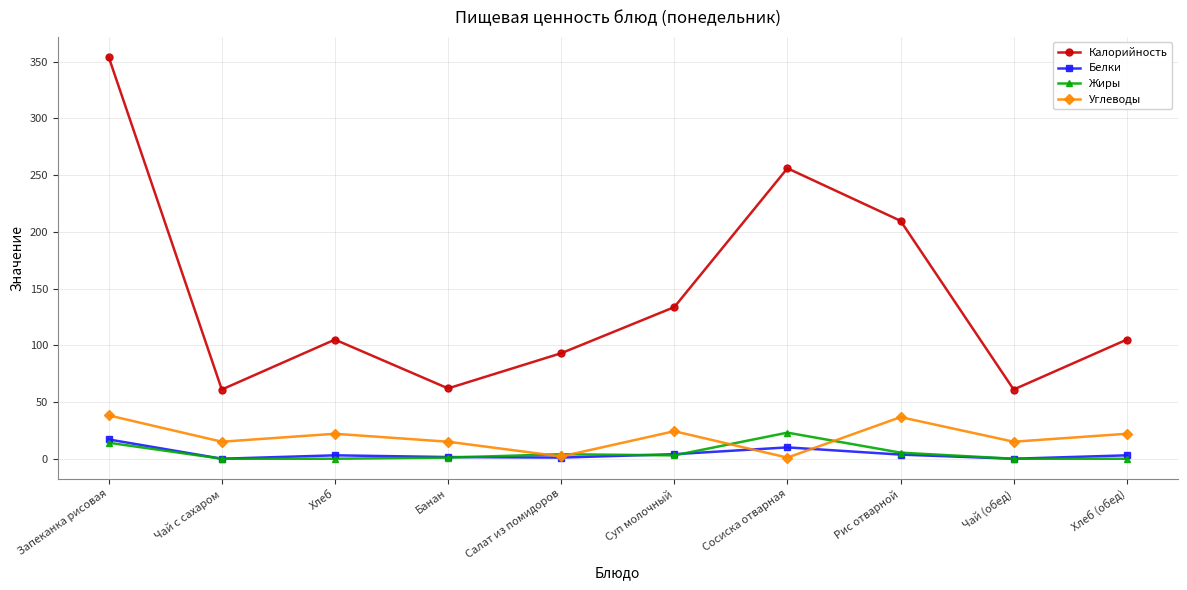

What is the greatest value displayed?

354.1